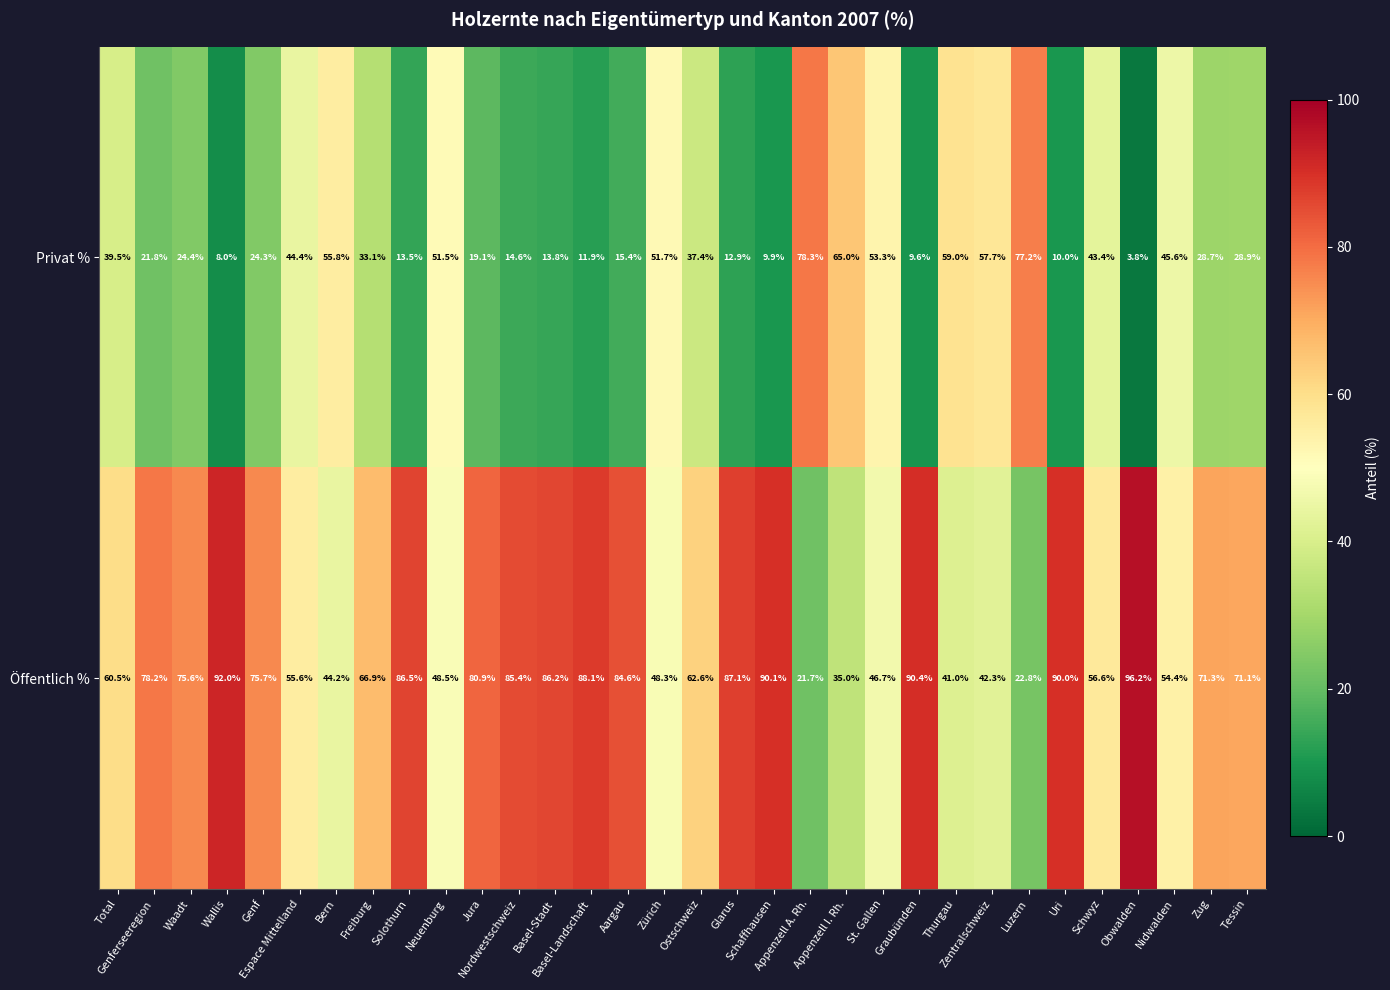

What is the average value of the Privat % series?

33.2